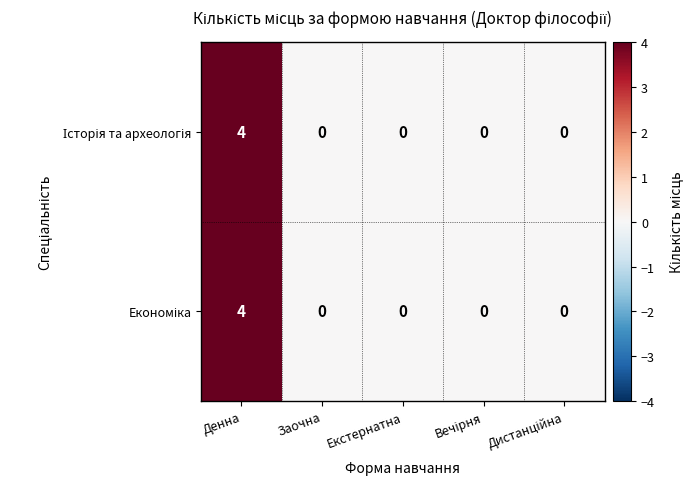

Count the number of data series in this chart.

2